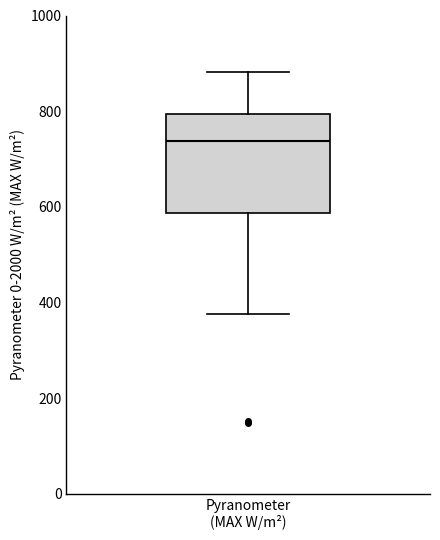

Transcribe this box plot: give where the median line is, the range the box spans, and where the two whiskers end, as read against the y-axis. The values are not printed on the chart, so give them approximately, as read against the axis.

median 740, box 580 to 800, whiskers 380 to 880